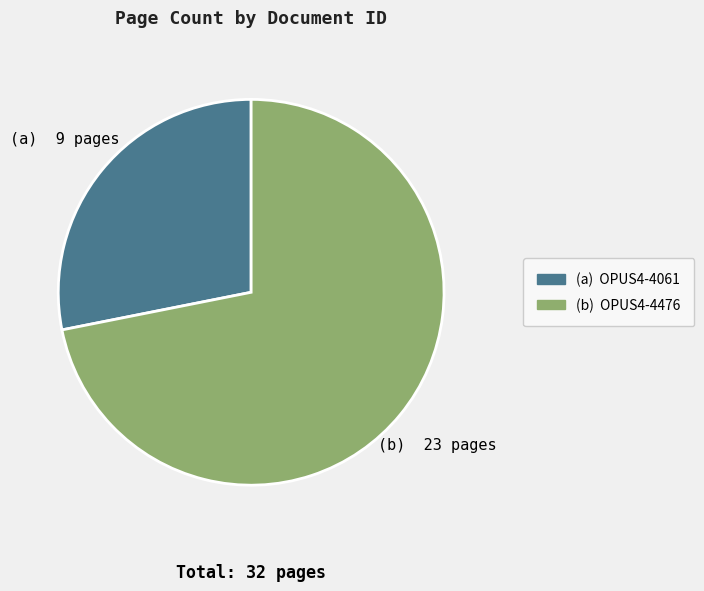

Is there any slice that represents more than half of the pie?

Yes